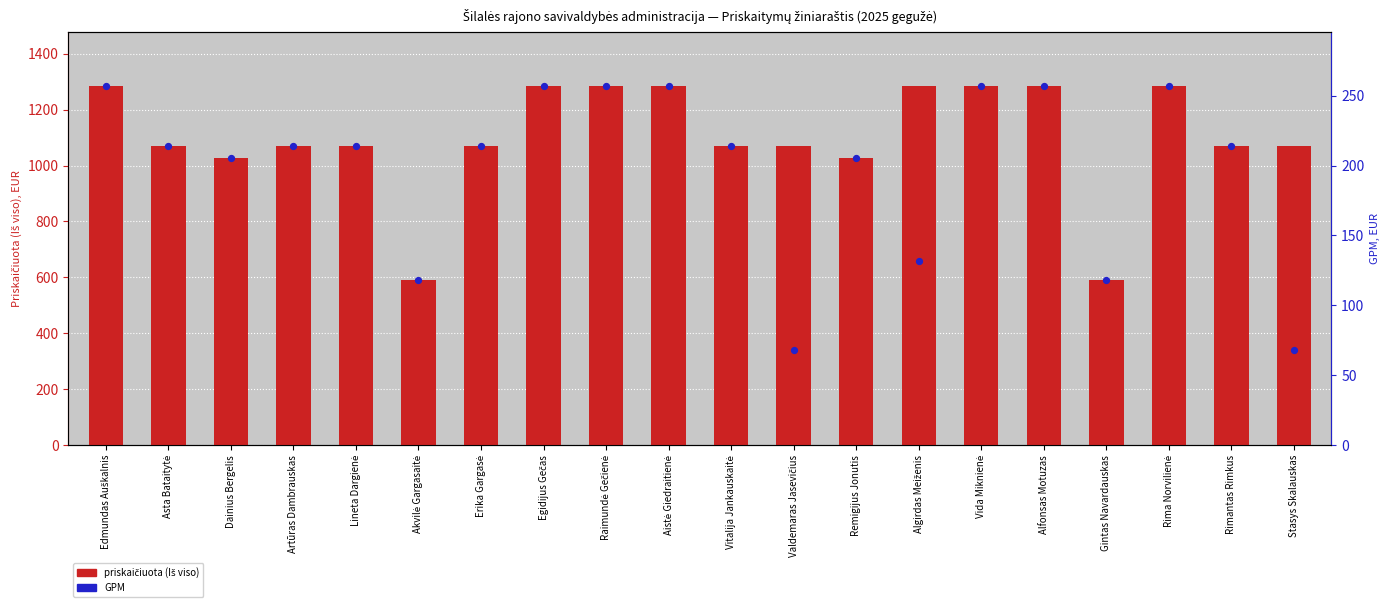

What are all the series names shown in the legend?

priskaiciuota (Iš viso), GPM